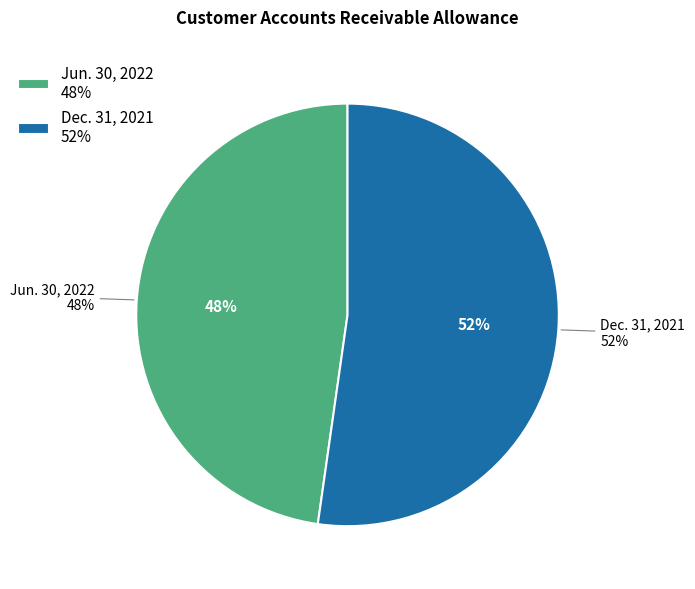

Which slice is the largest?

Dec. 31, 2021